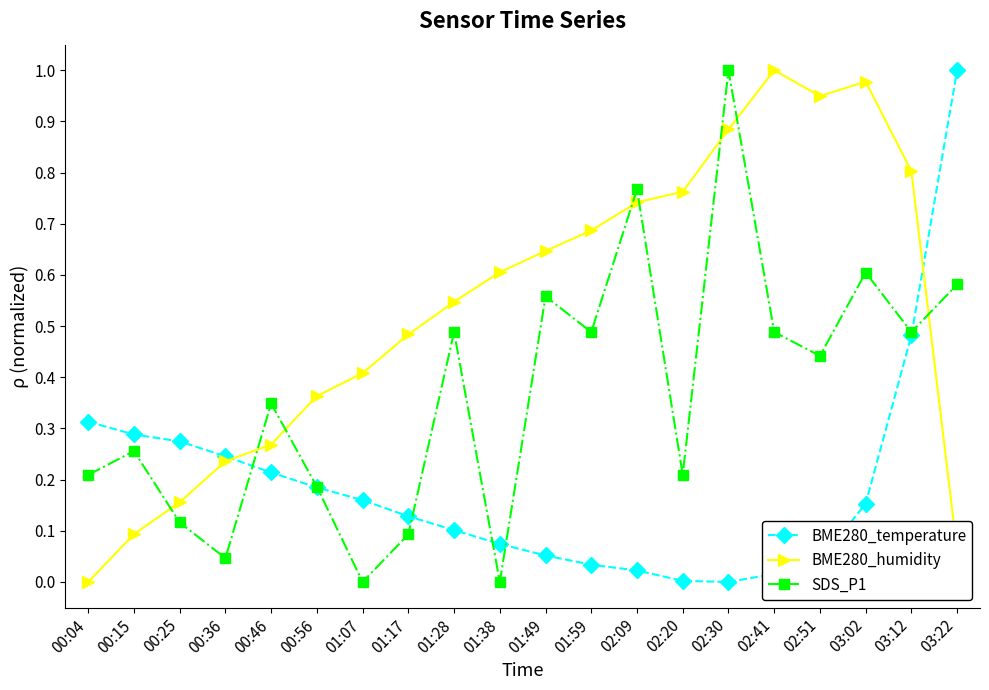

What is the label of the 15th point from the right?

00:56